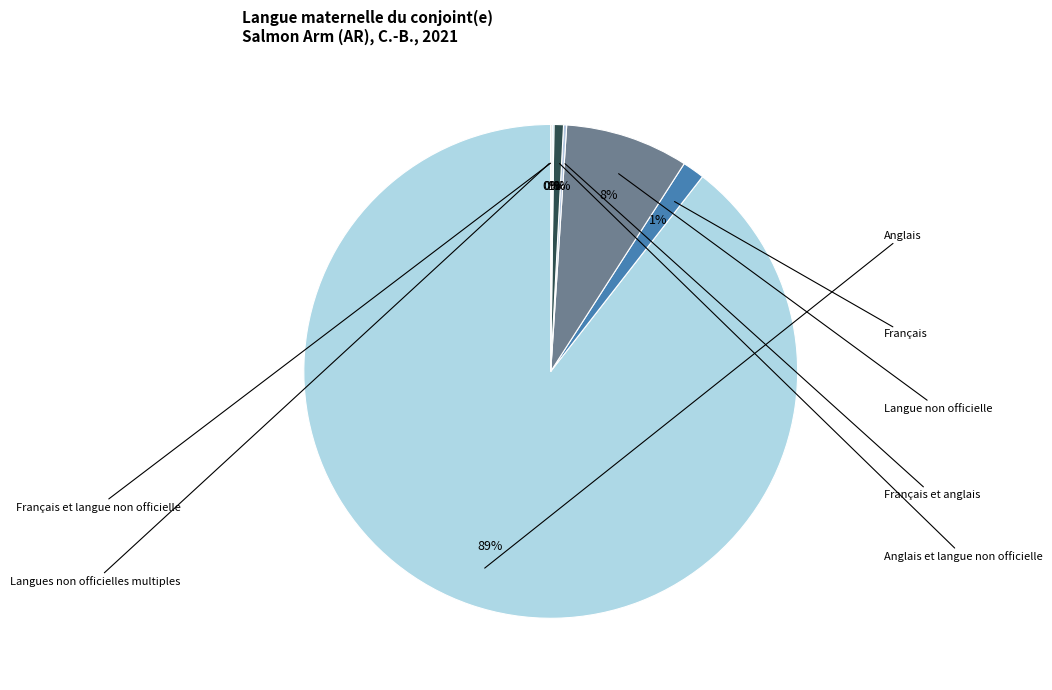

What is the smallest slice in the pie chart?

Français et langue non officielle